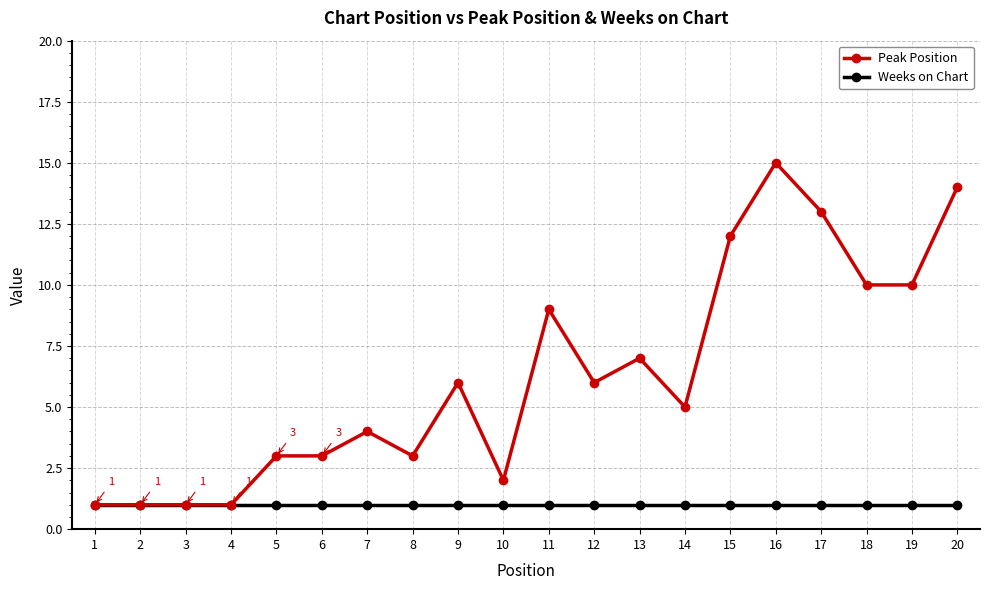

At which label does Peak Position reach its peak?

16